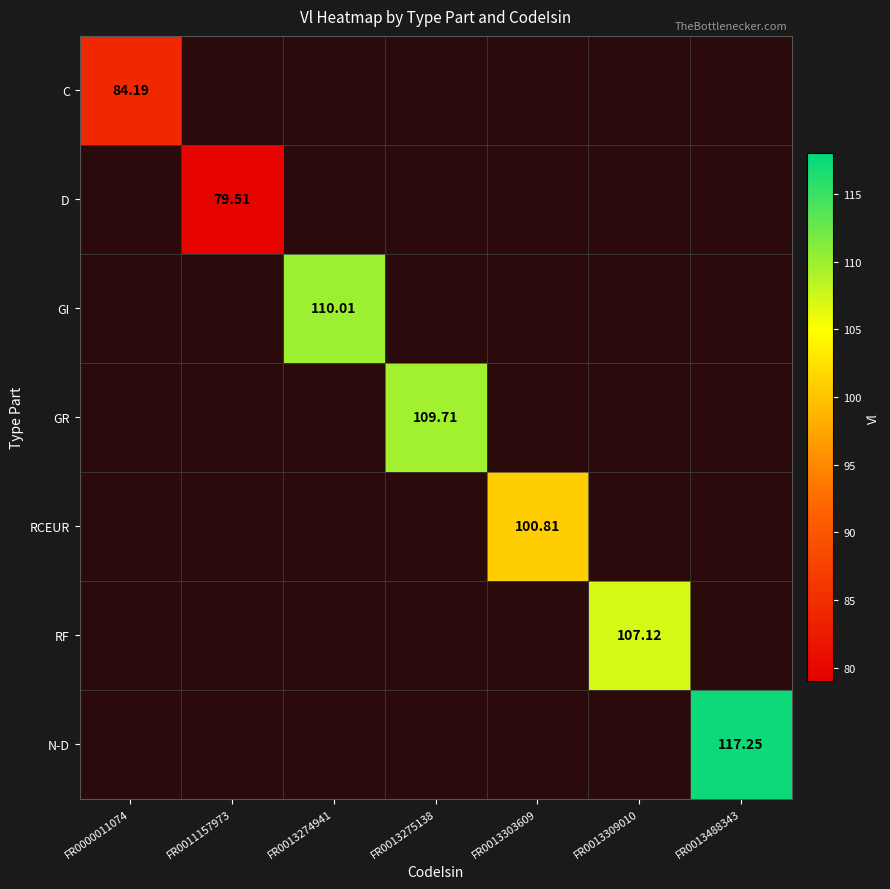

At which category does the chart reach its minimum across all series?

FR0011157973